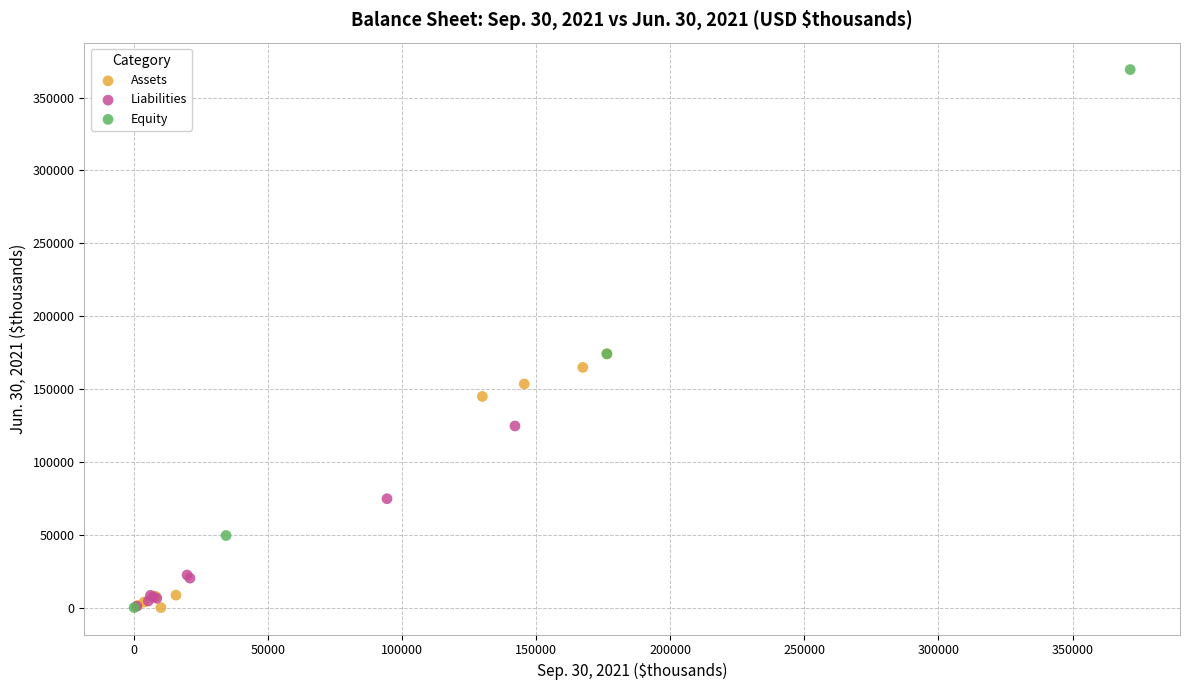

What are all the series names shown in the legend?

Assets, Liabilities, Equity